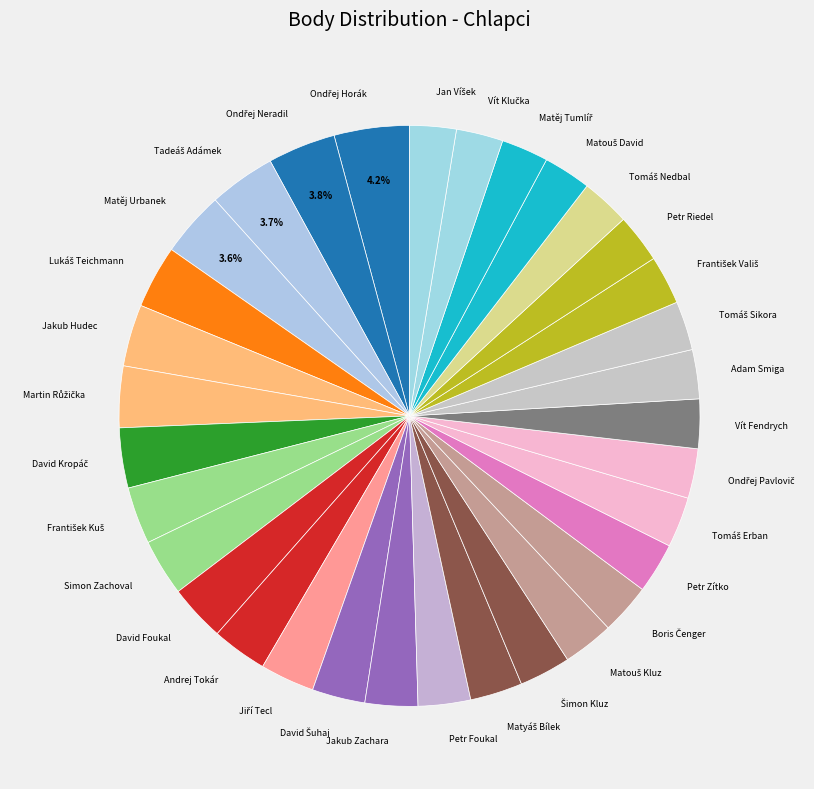

Does any single category account for the majority?

No